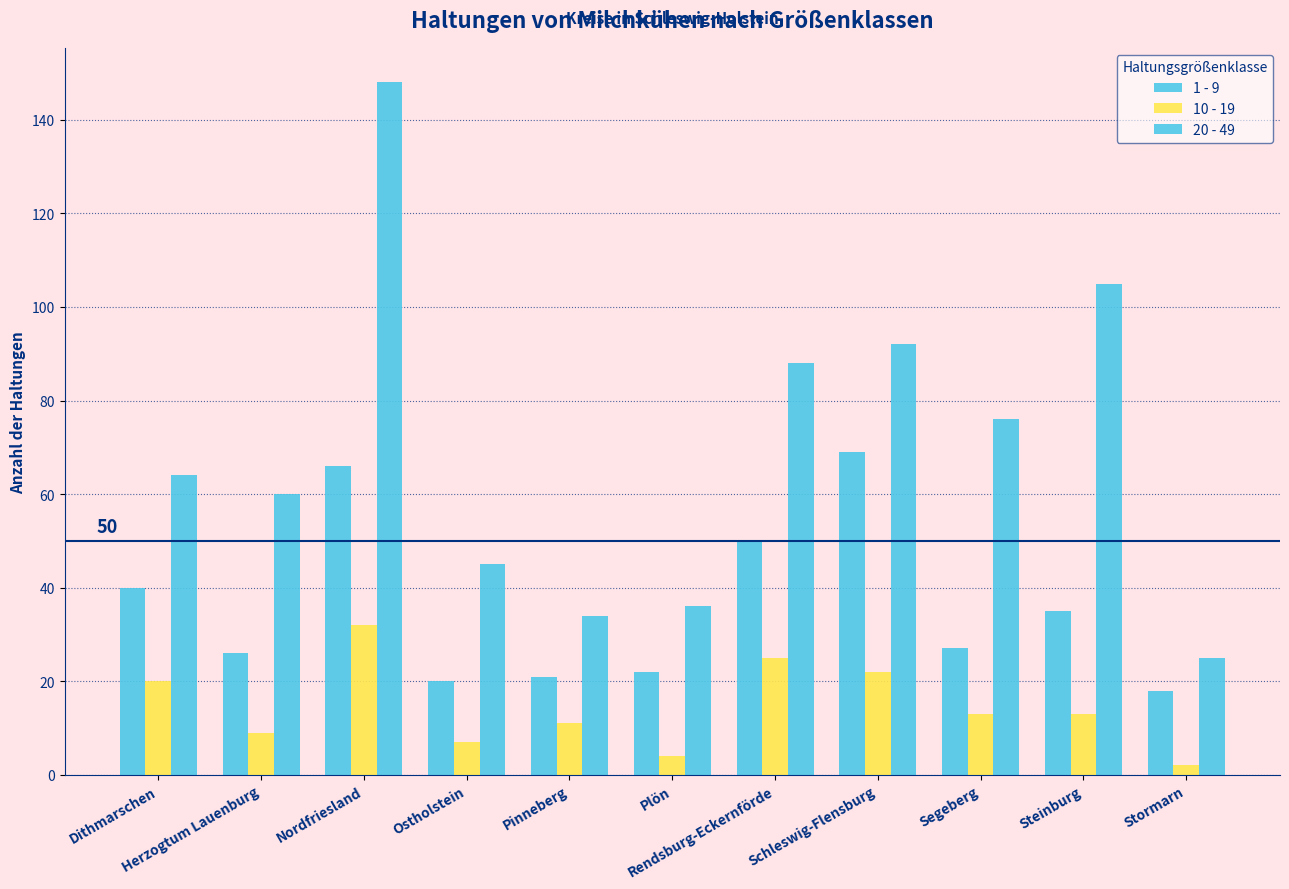

How many bars are there in each group?

3